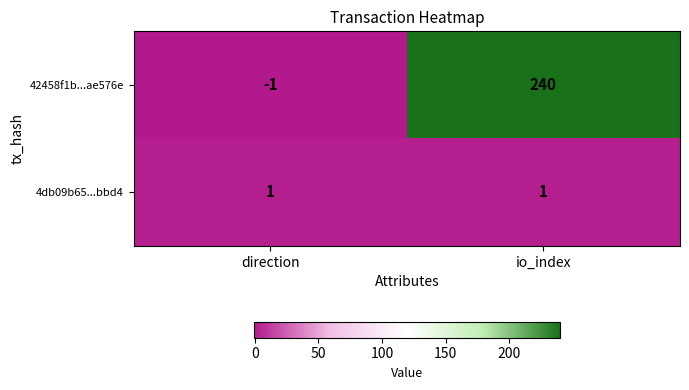

What is the total value across all series at io_index?

241